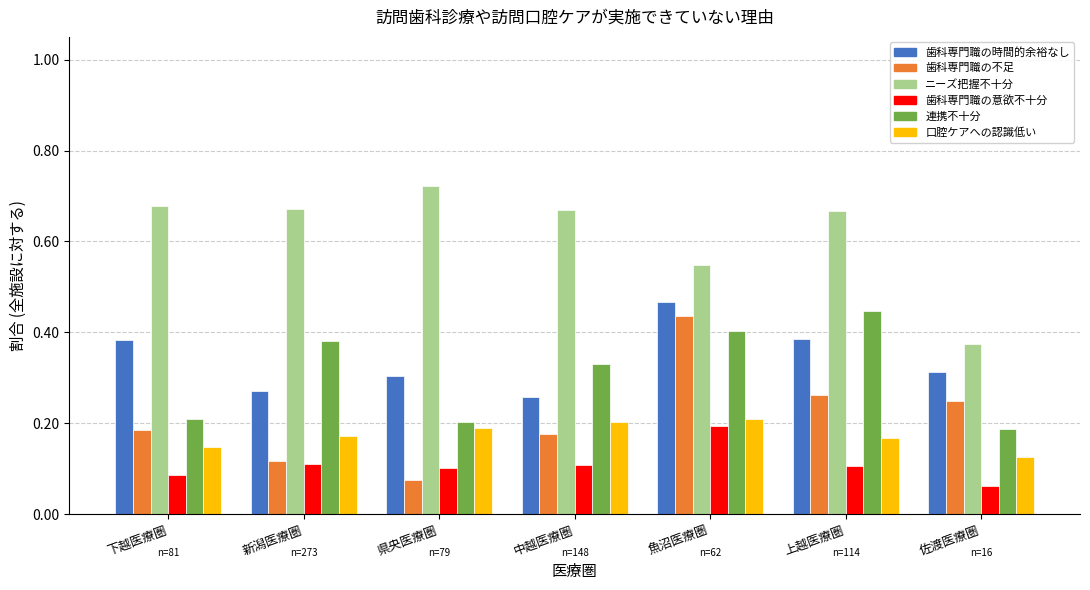

Are the bars grouped side by side (vs. stacked)?

Yes